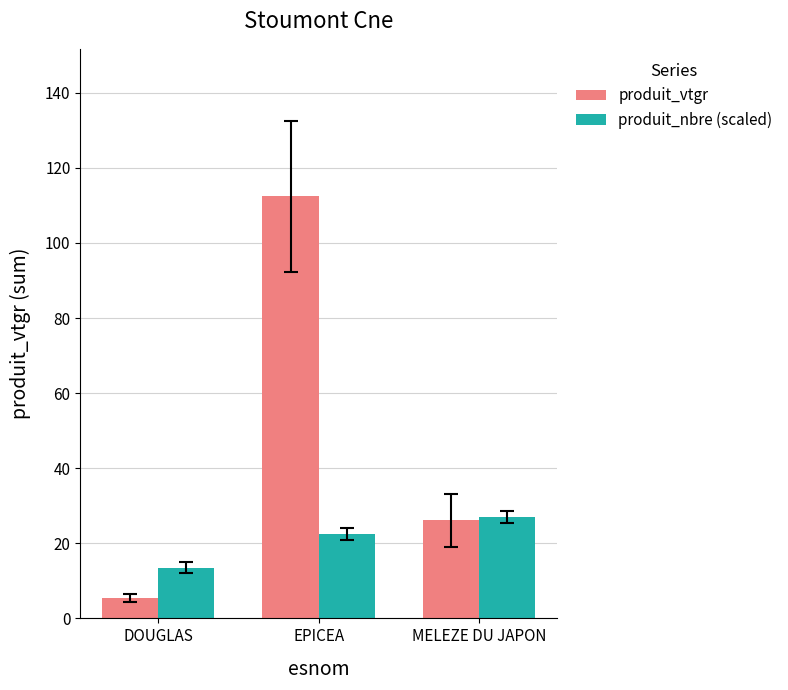

At which category does the chart reach its peak across all series?

EPICEA